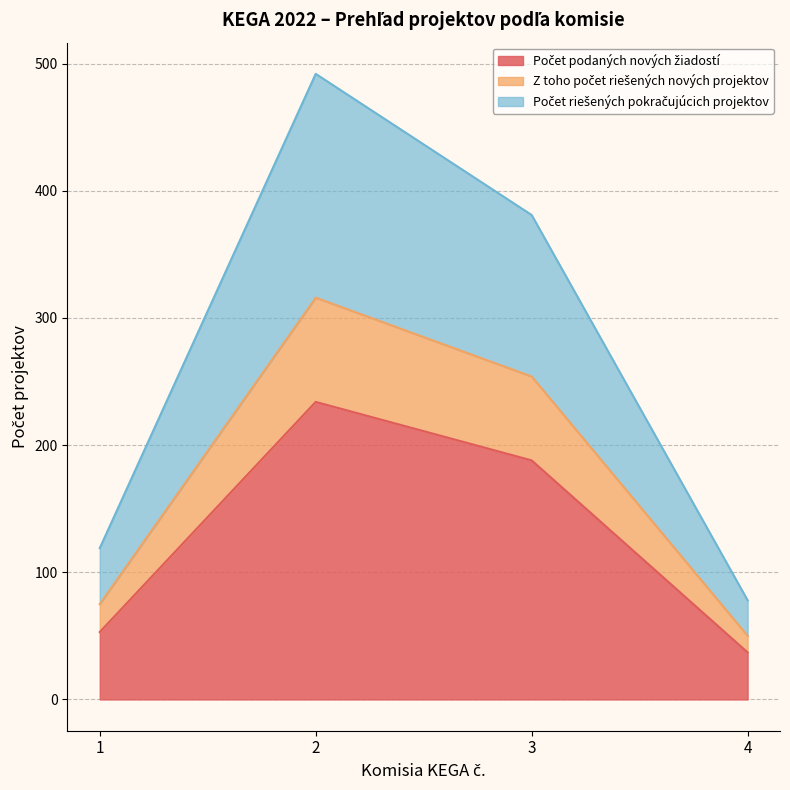

List the series in order of their peak value, lowest first.

Počet podaných nových žiadostí, Z toho počet riešených nových projektov, Počet riešených pokračujúcich projektov